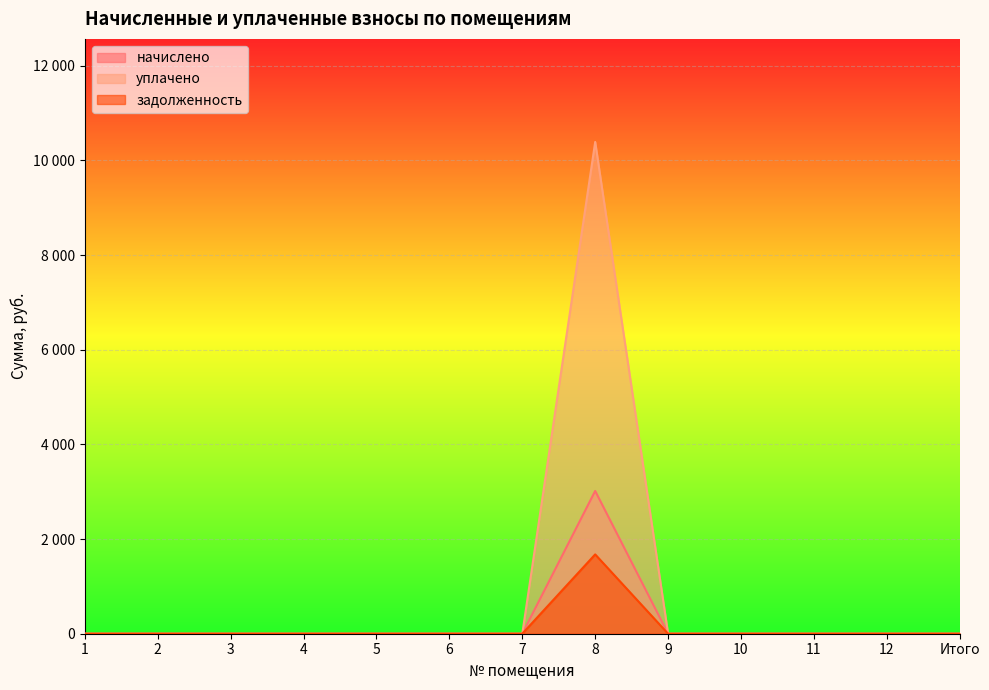

Rank the series by their average value, from highest to lowest.

уплачено, начислено, задолженность